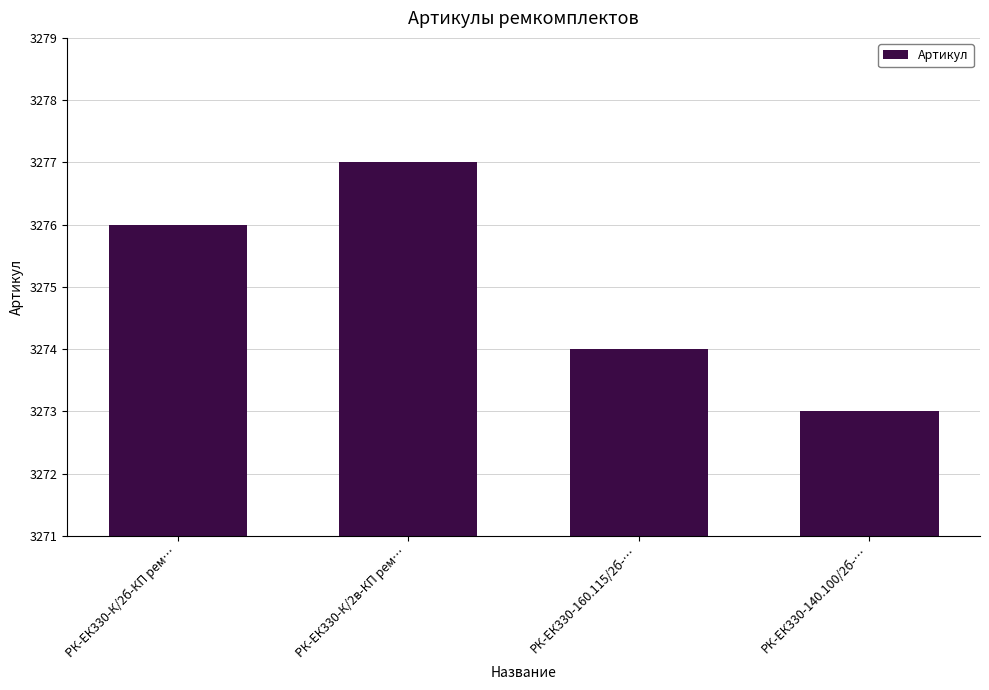

Reading left to right, transcribe all the data shown in this chart.

3276	3277	3274	3273